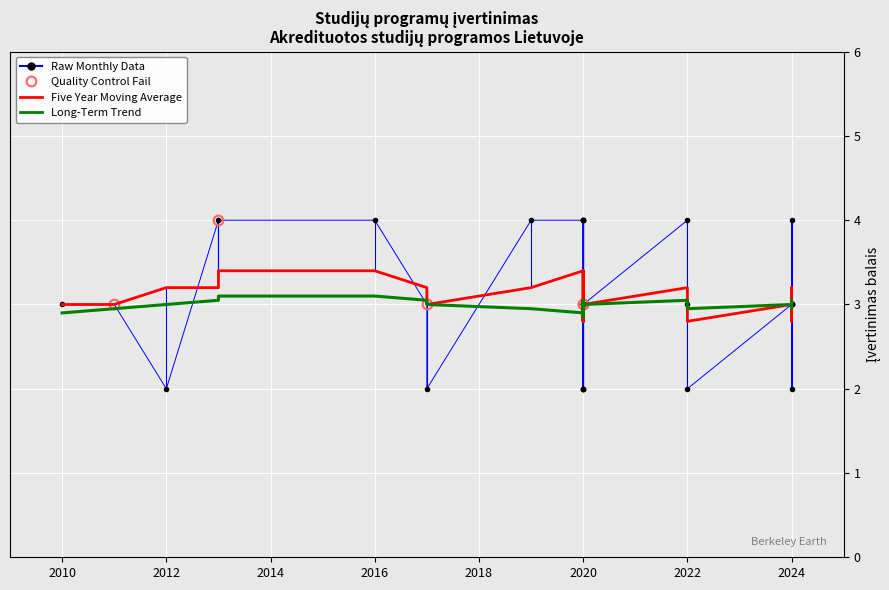

Reading left to right, what are all the values shown in this chart?

Raw Monthly Data: 2010=3.0	2011=3.0	2012=2.0	2013=4.0	2013=4.0	2016=4.0	2017=3.0	2017=2.0	2019=4.0	2020=4.0	2020=3.0	2020=3.0	2020=2.0	2020=4.0	2020=4.0	2020=4.0	2020=3.0	2020=2.0	2020=3.0	2020=3.0	2020=2.0	2020=3.0	2022=4.0	2022=3.0	2022=2.0	2024=3.0	2024=4.0	2024=3.0	2024=2.0	2024=3.0
Five Year Moving Average: 2010=3.0	2011=3.0	2012=3.2	2013=3.2	2013=3.4	2016=3.4	2017=3.2	2017=3.0	2019=3.2	2020=3.4	2020=3.2	2020=3.0	2020=2.8	2020=3.2	2020=3.4	2020=3.2	2020=3.0	2020=2.8	2020=3.0	2020=3.0	2020=2.8	2020=3.0	2022=3.2	2022=3.0	2022=2.8	2024=3.0	2024=3.2	2024=3.0	2024=2.8	2024=3.0
Long-Term Trend: 2010=2.9	2011=3.0	2012=3.0	2013=3.0	2013=3.1	2016=3.1	2017=3.0	2017=3.0	2019=3.0	2020=2.9	2020=2.9	2020=2.9	2020=3.0	2020=3.0	2020=3.0	2020=3.0	2020=3.0	2020=3.0	2020=2.9	2020=2.9	2020=3.0	2020=3.0	2022=3.0	2022=3.0	2022=3.0	2024=3.0	2024=3.0	2024=3.0	2024=3.0	2024=3.0